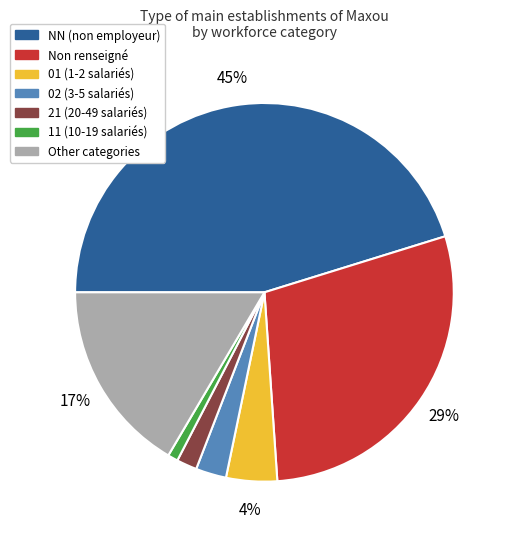

To the nearest percent, what is the difference between the largest and smallest slice percentages?

44%